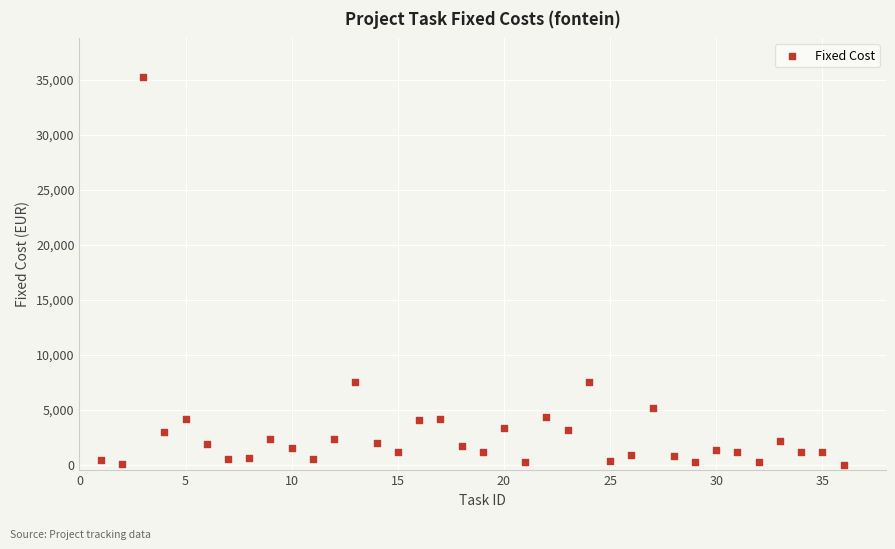

What is the range of X values (max minus min)?

35.0